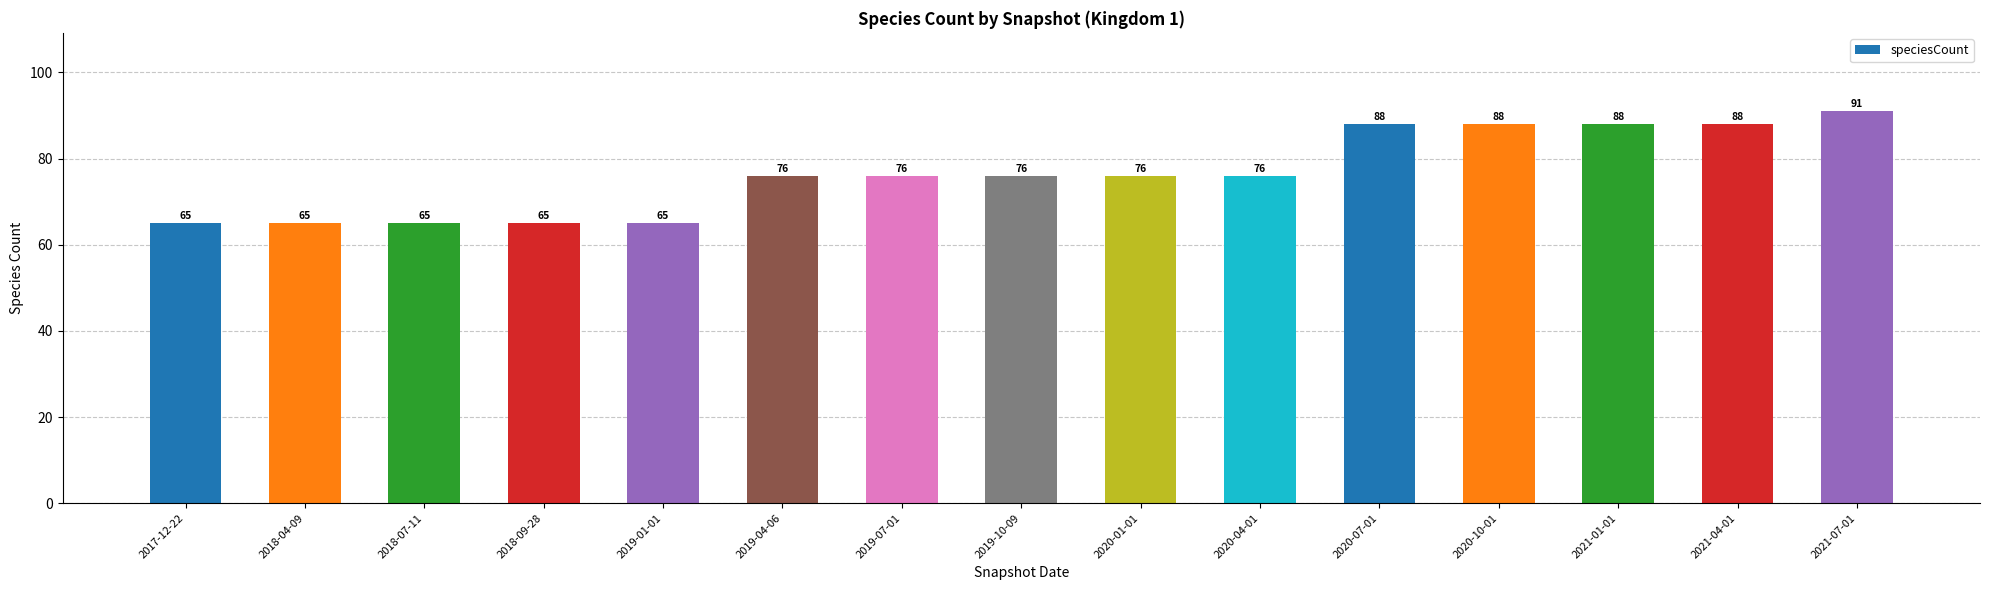

What is the ratio of the value at 2021-07-01 to the value at 2020-04-01?

1.2